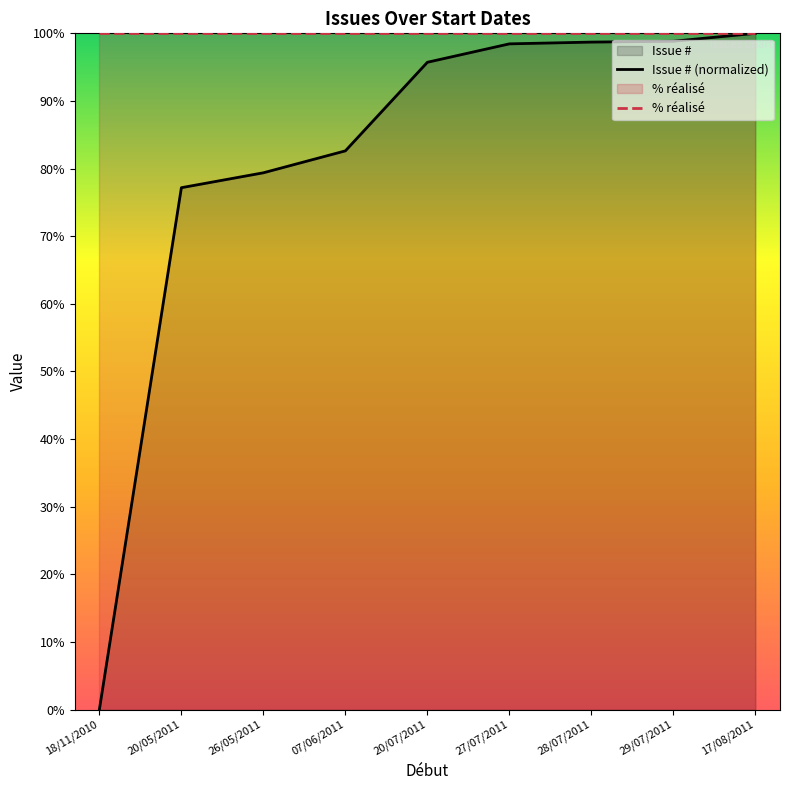

Reading right to left, what are all the values shown in this chart?

Issue # (normalized): 17/08/2011=100.0	29/07/2011=98.8	28/07/2011=98.7	27/07/2011=98.4	20/07/2011=95.7	07/06/2011=82.6	26/05/2011=79.4	20/05/2011=77.2	18/11/2010=0.0
% réalisé: 17/08/2011=100.0	29/07/2011=100.0	28/07/2011=100.0	27/07/2011=100.0	20/07/2011=100.0	07/06/2011=100.0	26/05/2011=100.0	20/05/2011=100.0	18/11/2010=100.0